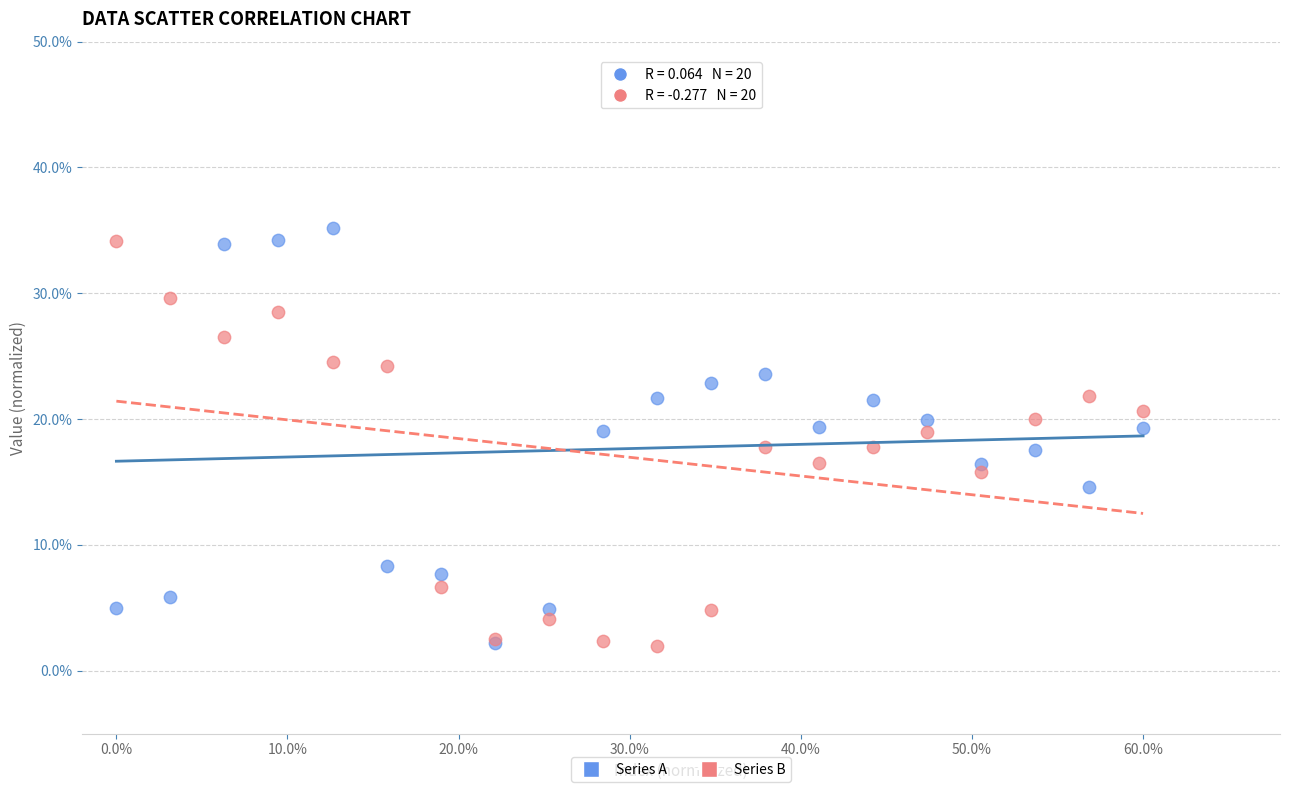

What are all the series names shown in the legend?

Series A, Series B